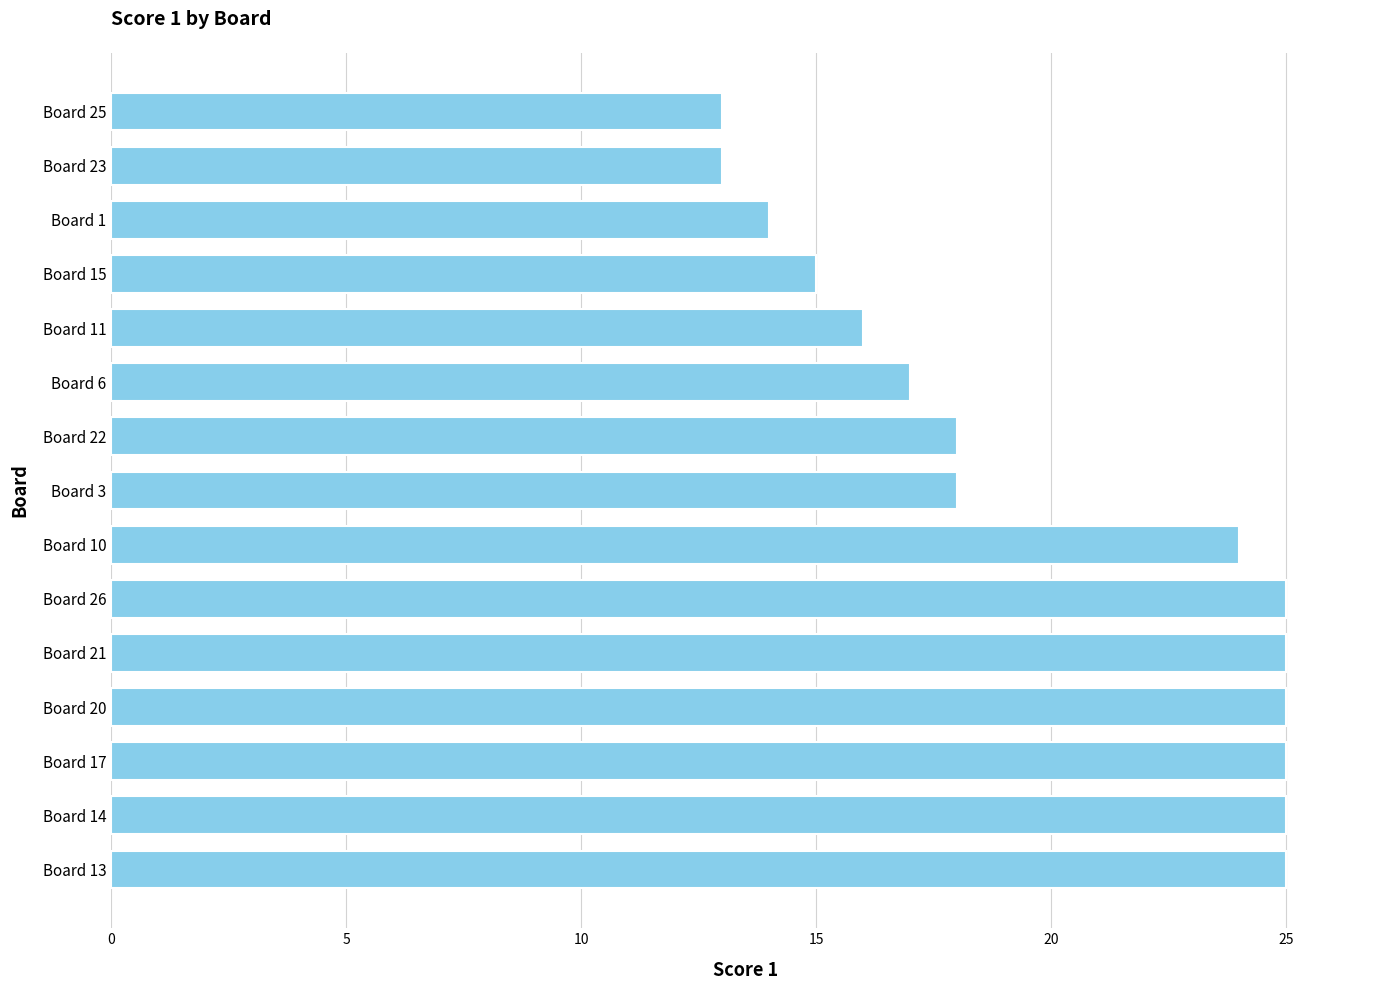

What is the greatest value displayed?

25